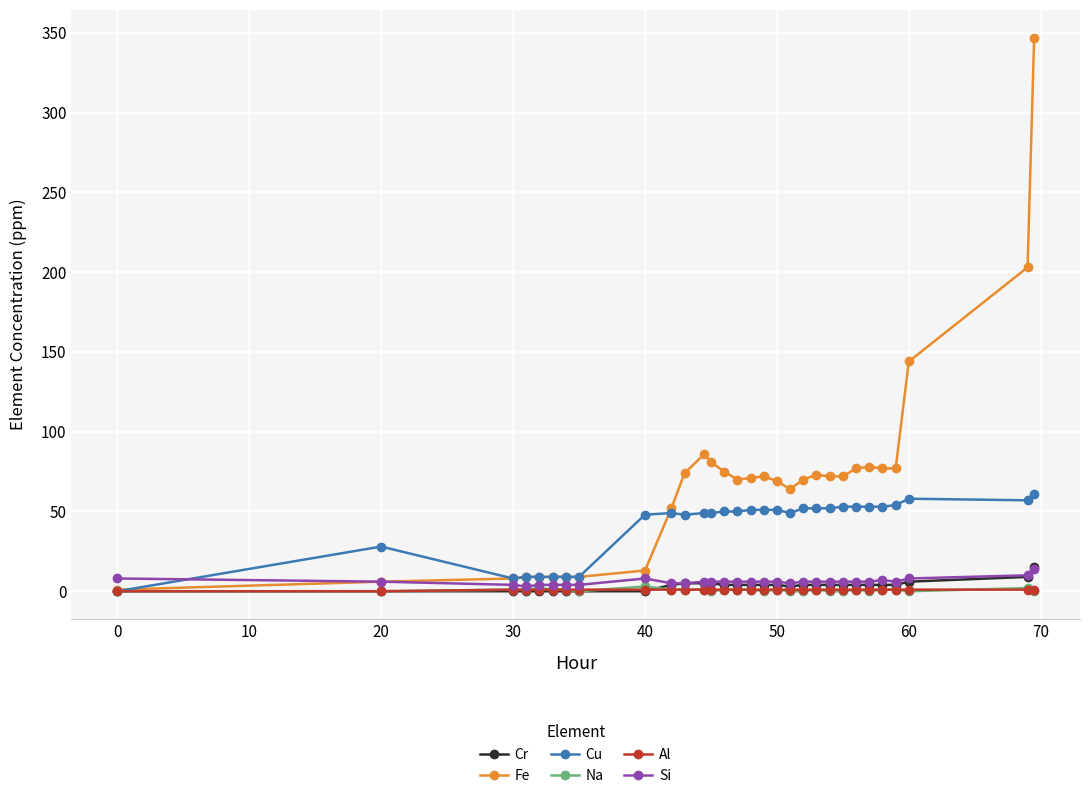

How many data points in Cr are less than 4?

10